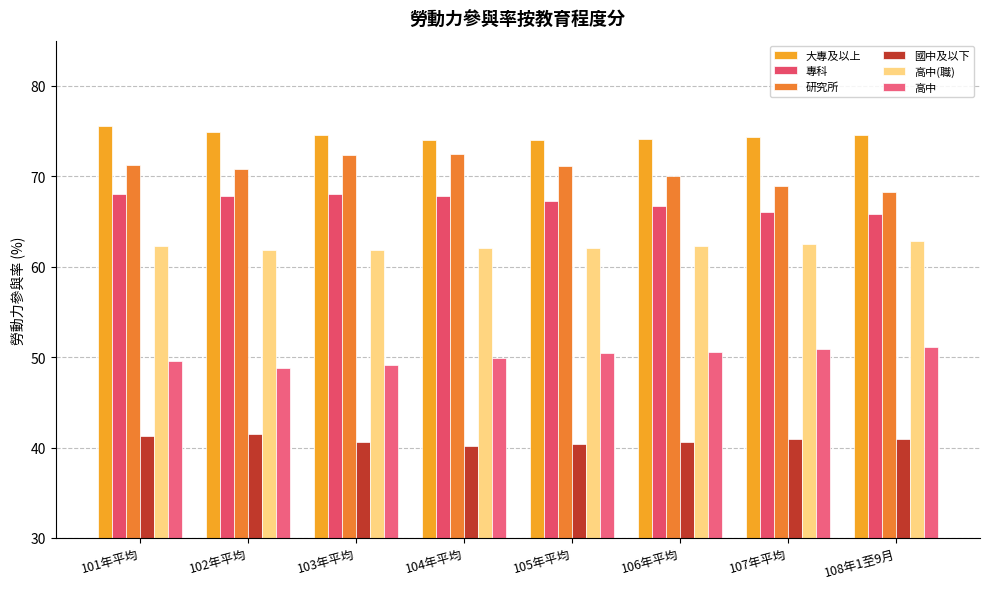

What is the spread (max minus min) of values at 104年平均?

33.8